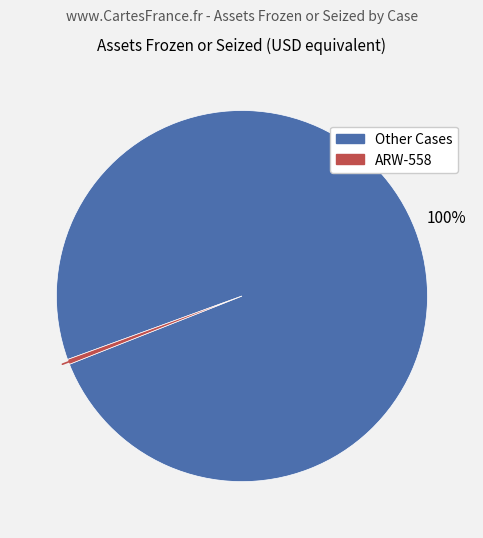

To the nearest percent, what is the average slice percentage?

50%